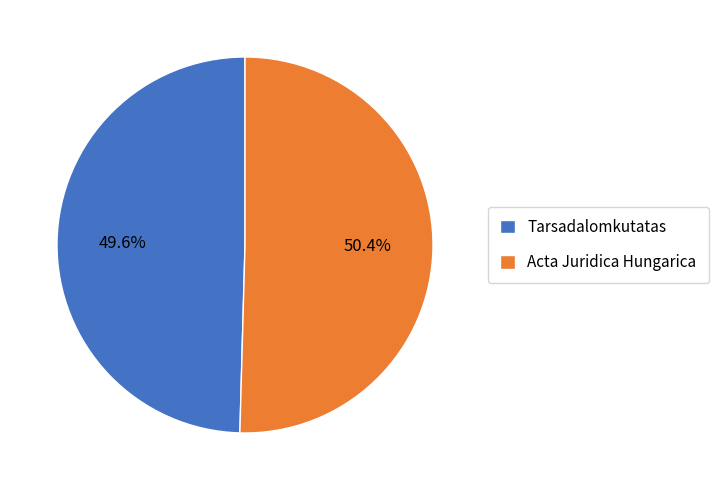

To the nearest percent, what is the combined percentage of Tarsadalomkutatas and Acta Juridica Hungarica?

100%